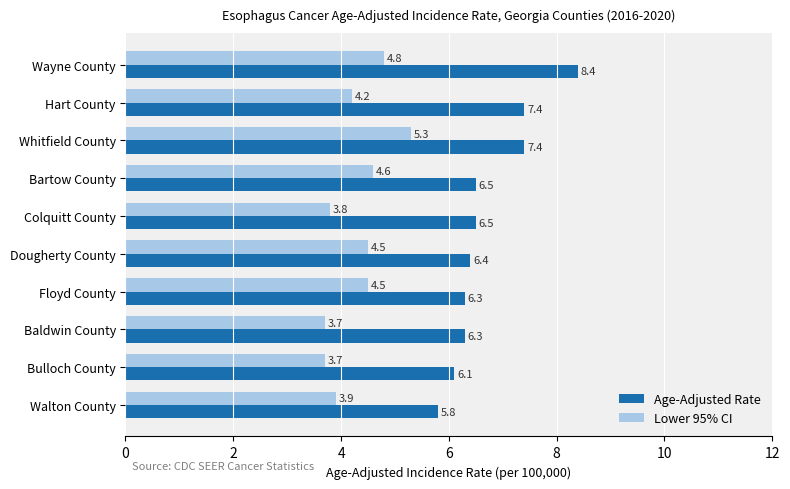

What is the total value across all series at Colquitt County?

10.3